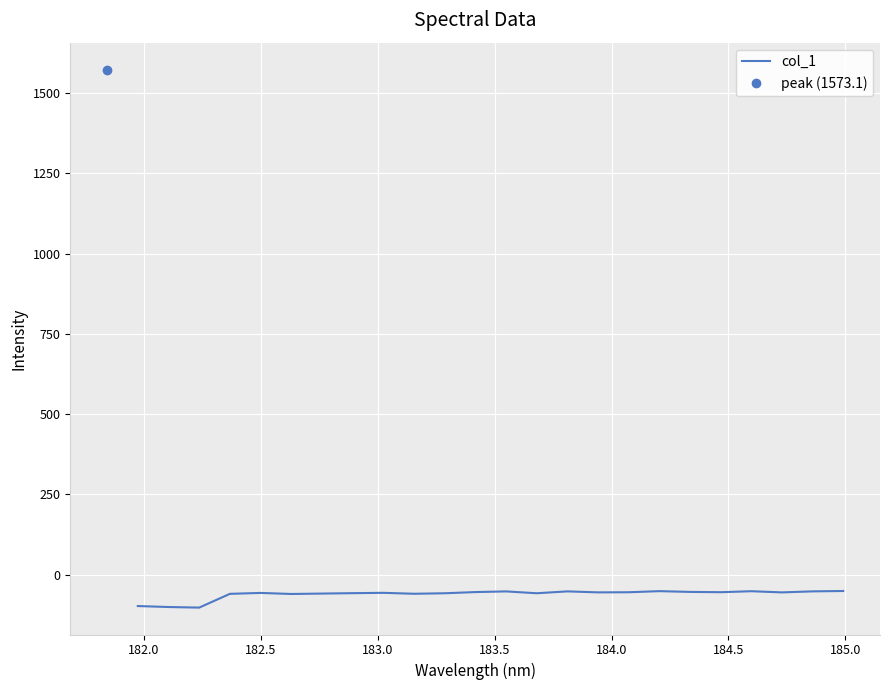

What is the value of the 16th point from the left?

-55.6